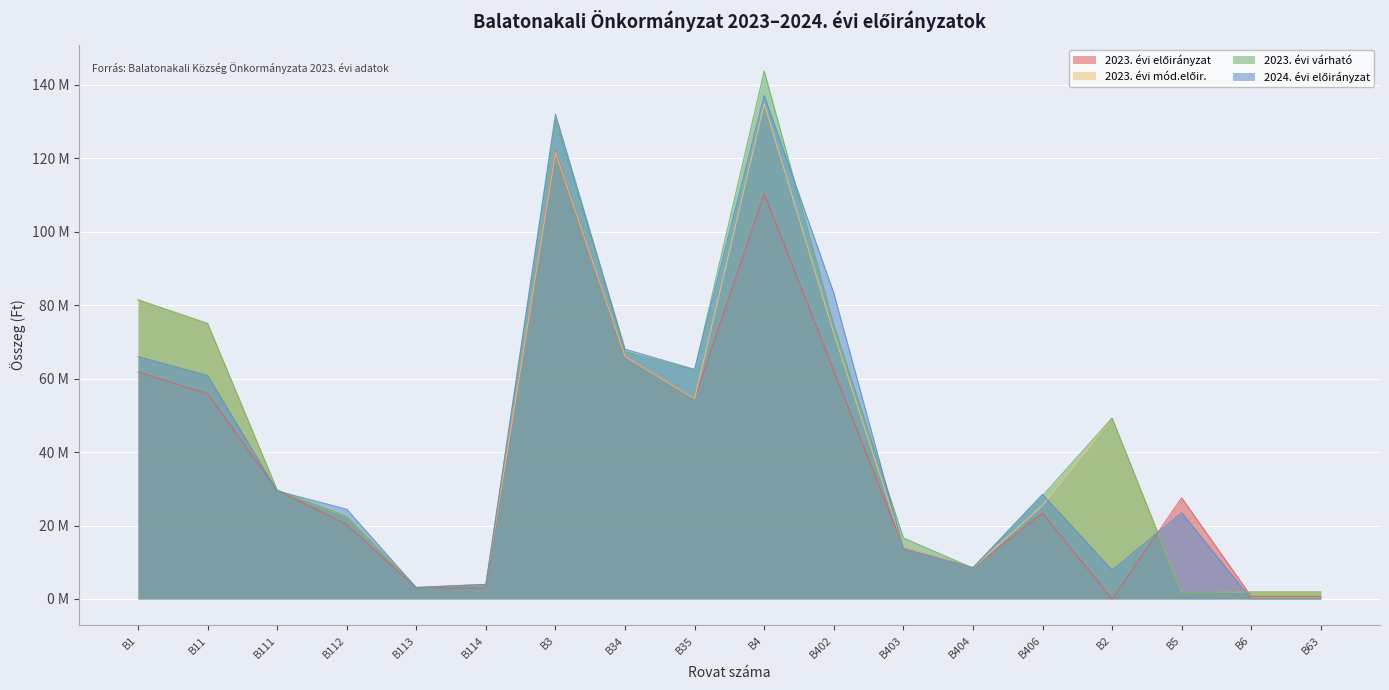

What position from the left is B35?

9